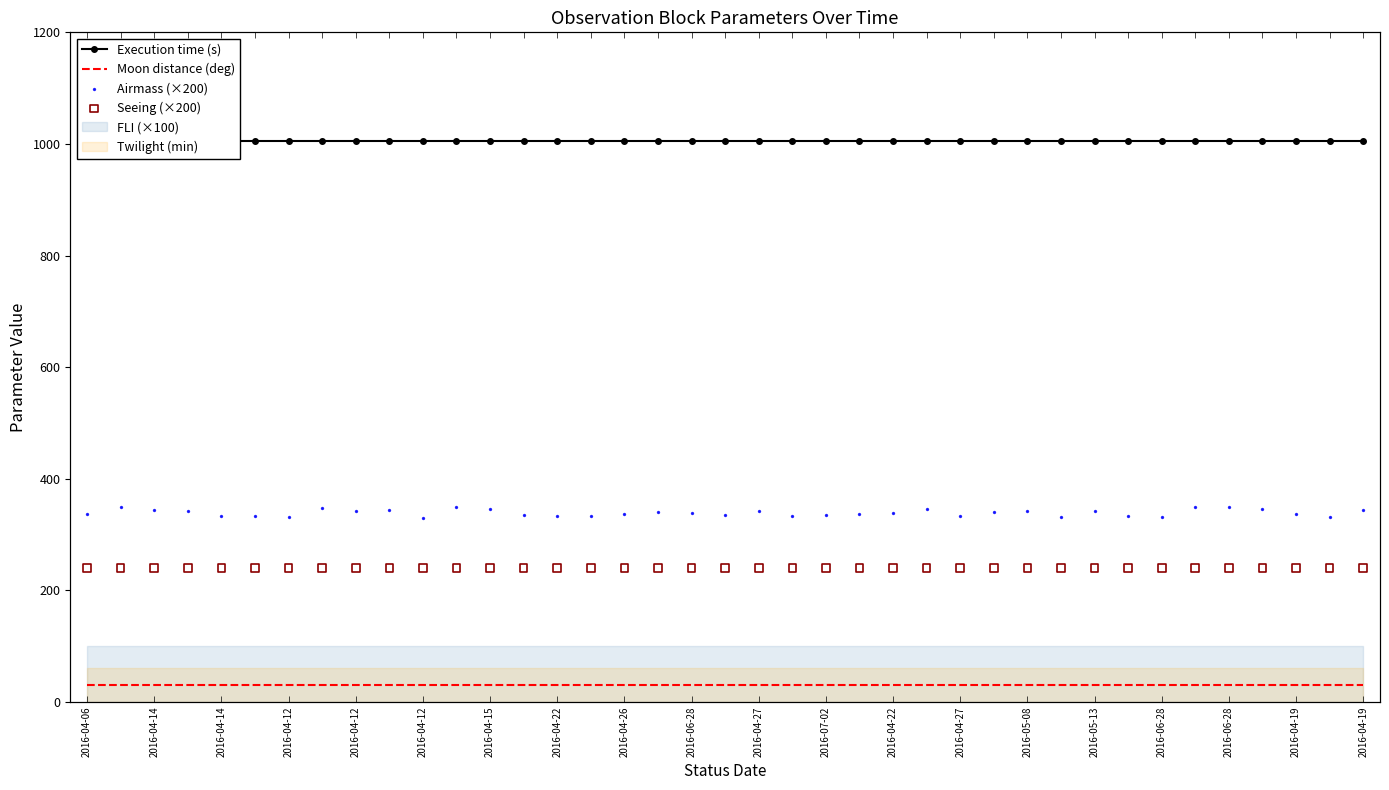

Which series has the widest spread of Y values?

Airmass (×200)